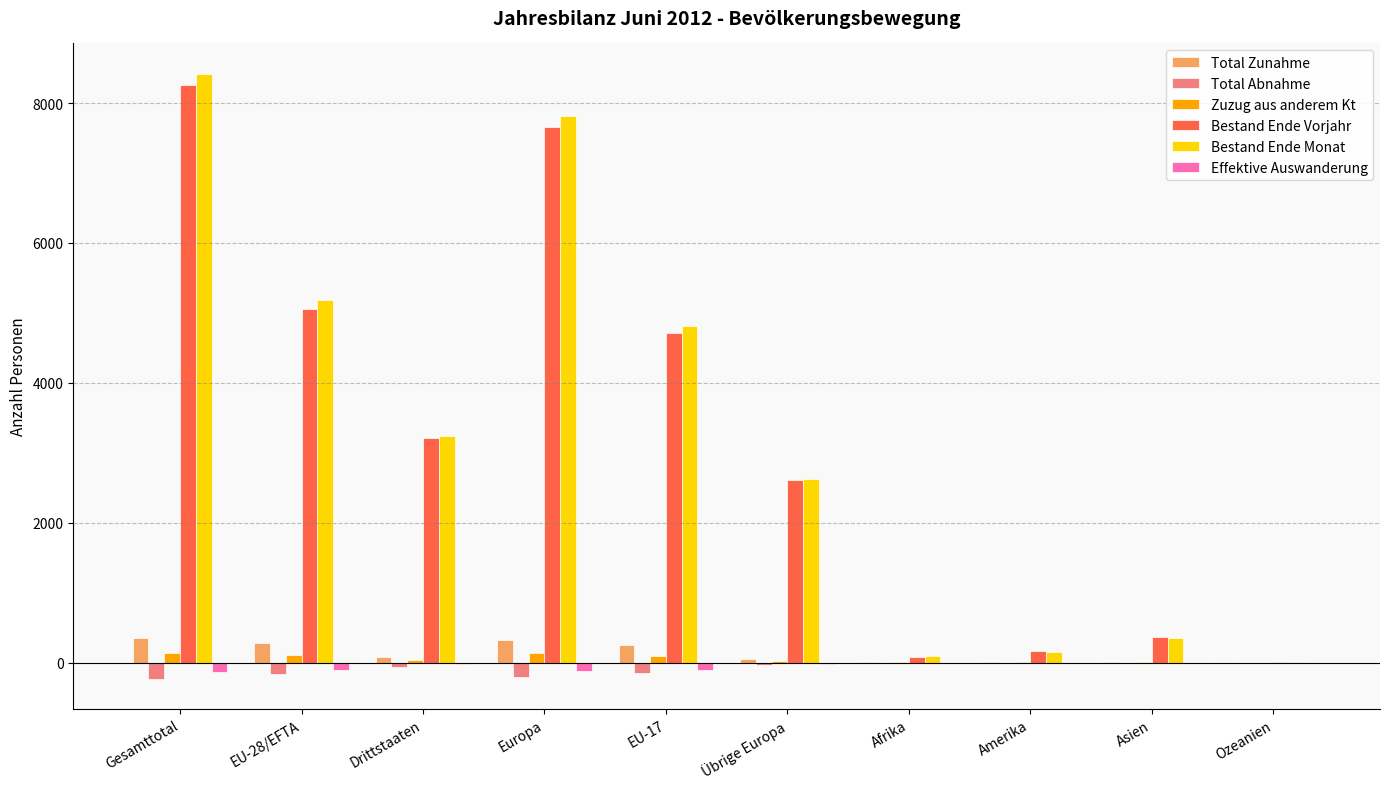

What are all the series names shown in the legend?

Total Zunahme, Total Abnahme, Zuzug aus anderem Kt, Bestand Ende Vorjahr, Bestand Ende Monat, Effektive Auswanderung